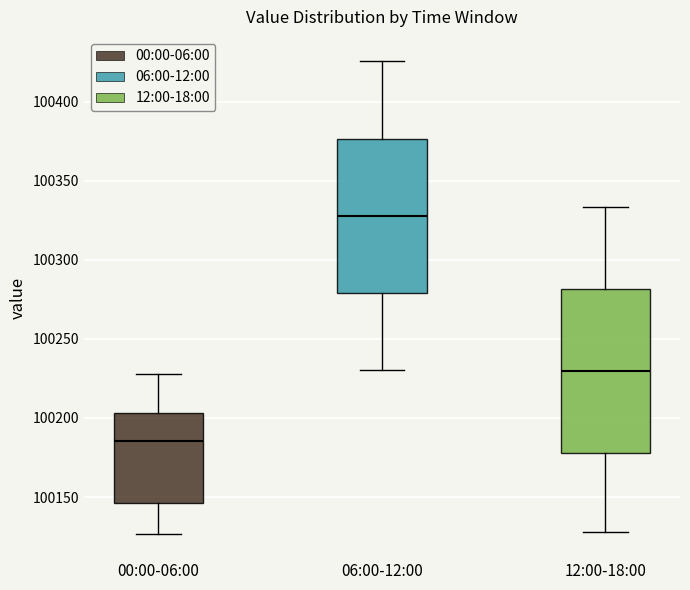

Which box has the lowest median line?

00:00-06:00